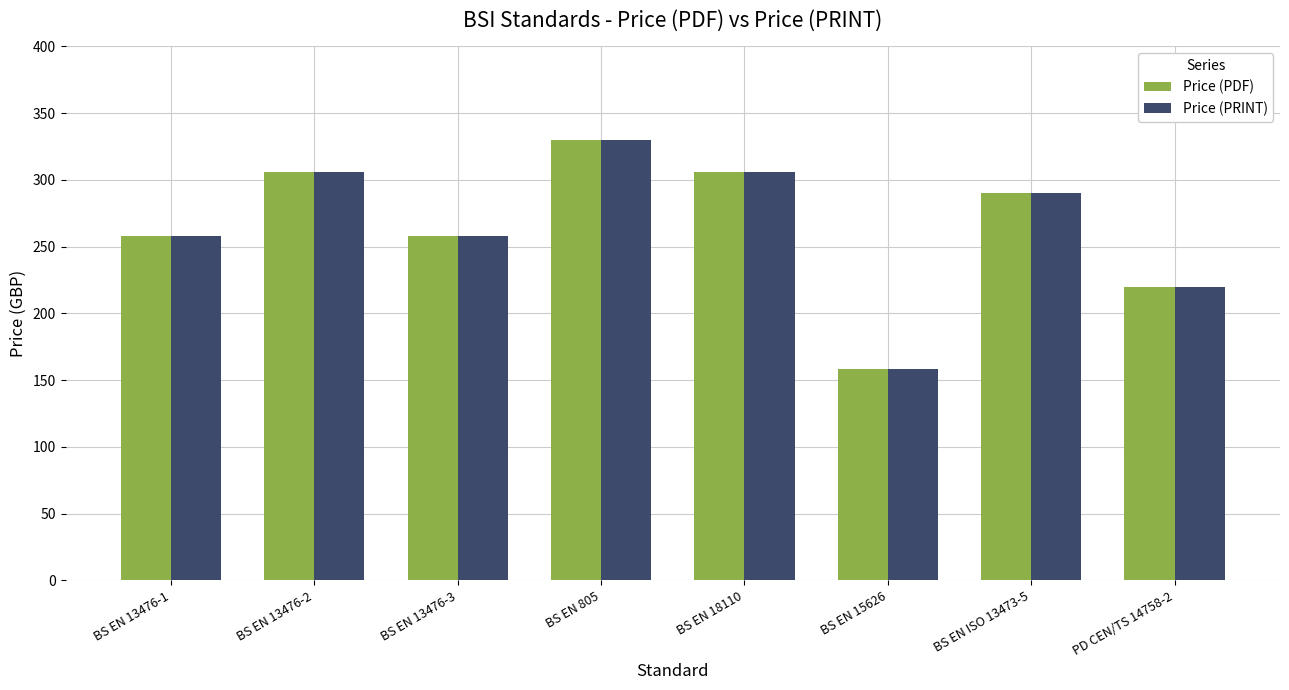

Reading left to right, extract all data points from this chart.

Price (PDF): 258	306	258	330	306	158	290	220
Price (PRINT): 258	306	258	330	306	158	290	220